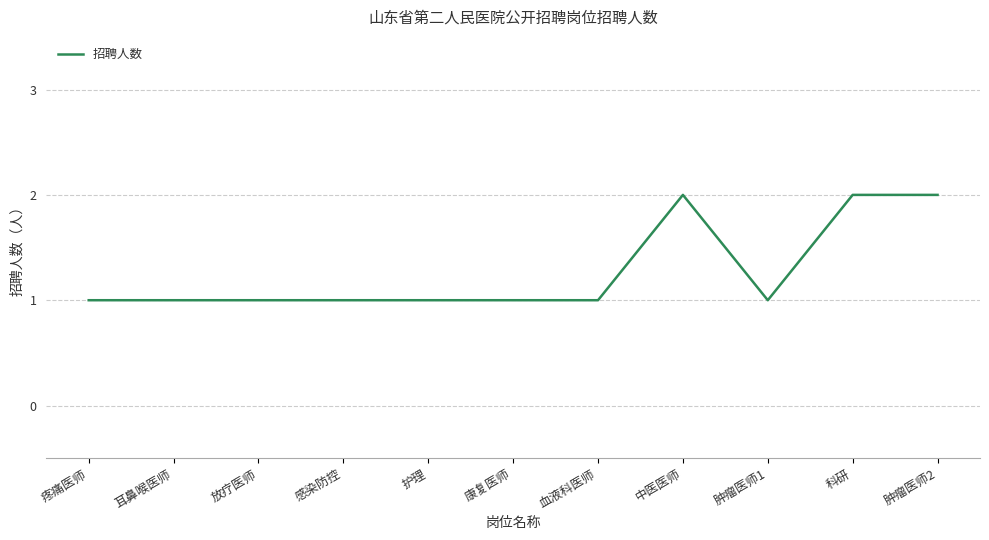

What is the ratio of the value at 中医医师 to the value at 康复医师?

2.0